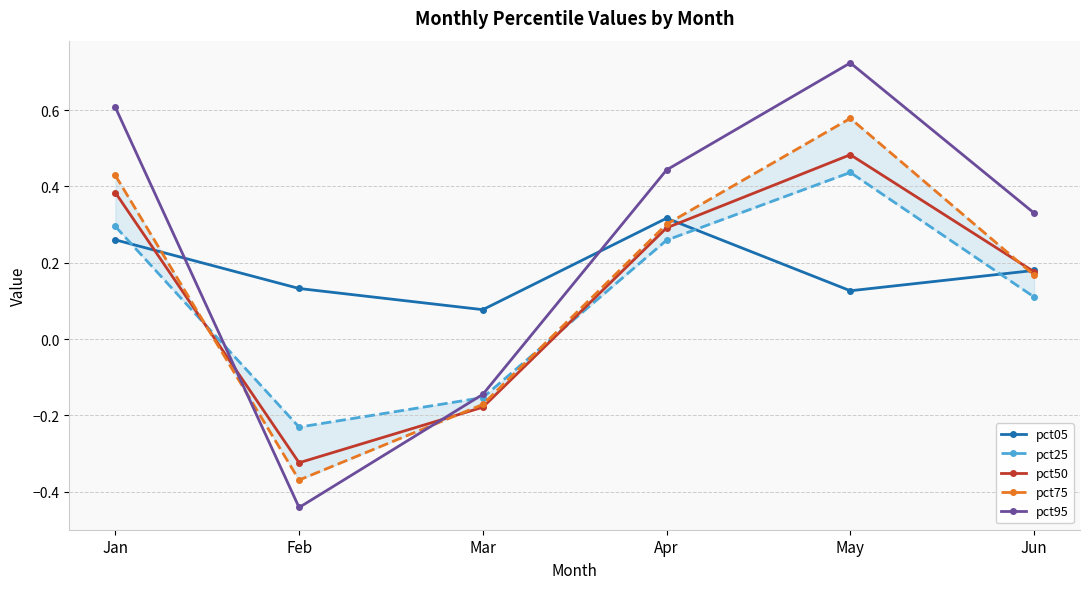

Rank the series by their maximum value, from highest to lowest.

pct95, pct75, pct50, pct25, pct05